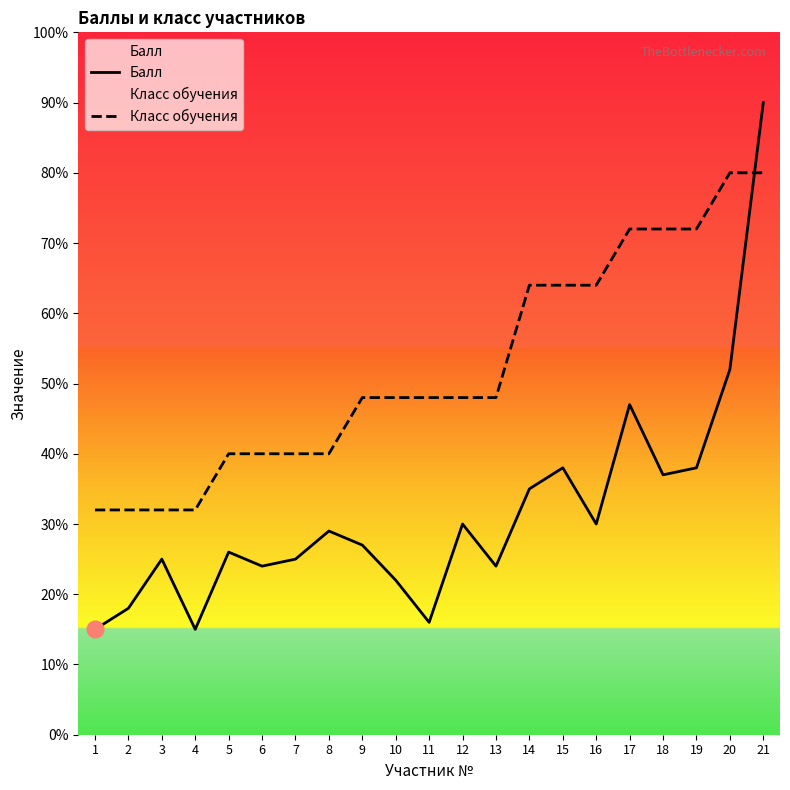

True or false: Класс обучения has more than 1 interior local peaks.

False